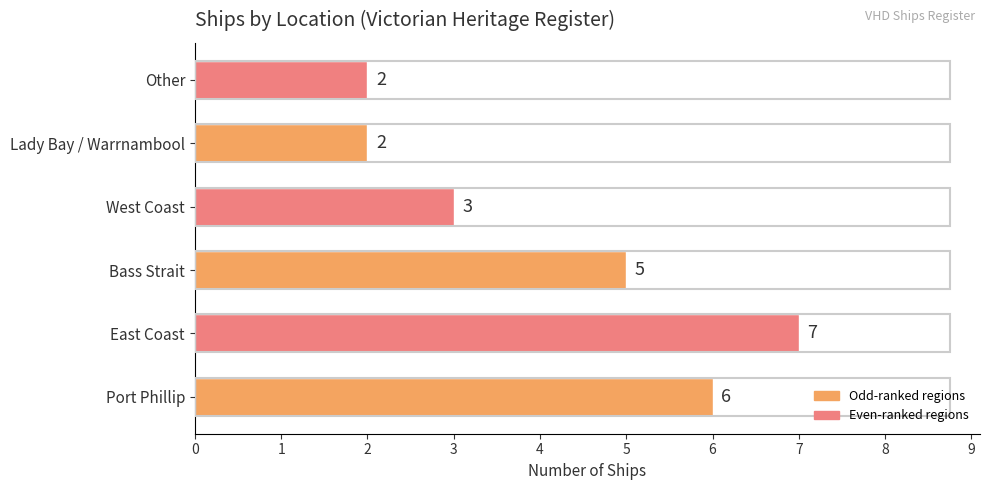

The value at West Coast is 3. True or false?

True